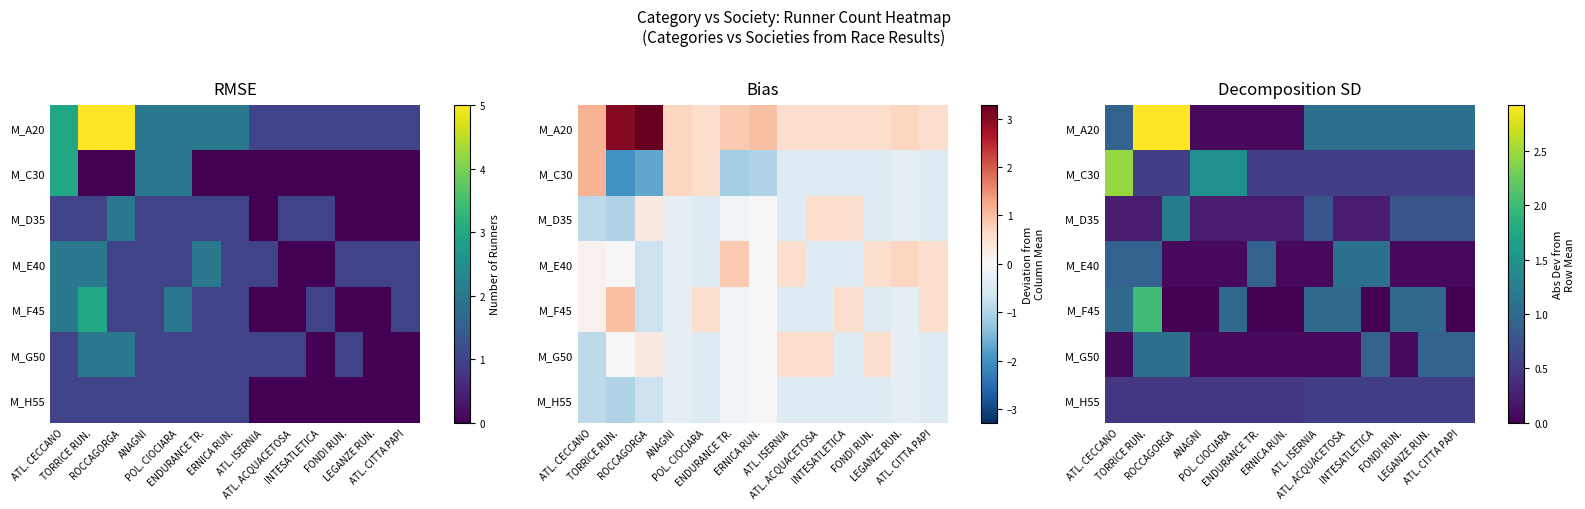

What is the difference between the highest and lowest values at POL. CIOCIARA?

1.4